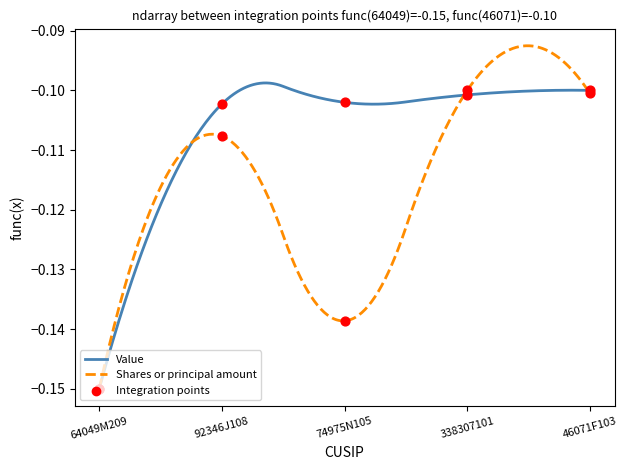

What is the total value across all series at 64049M209?

-0.3